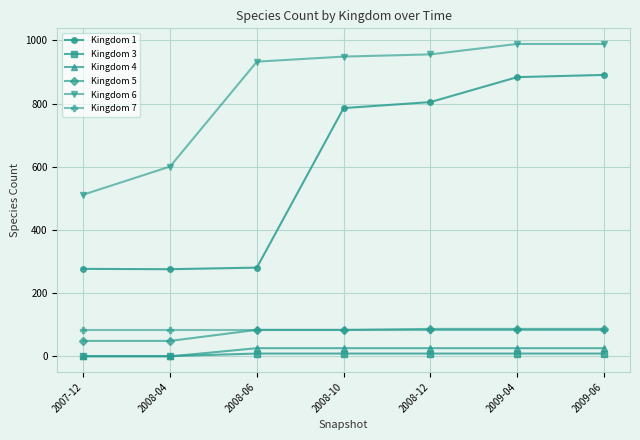

At which label is Kingdom 1 closest to 583?

2008-10